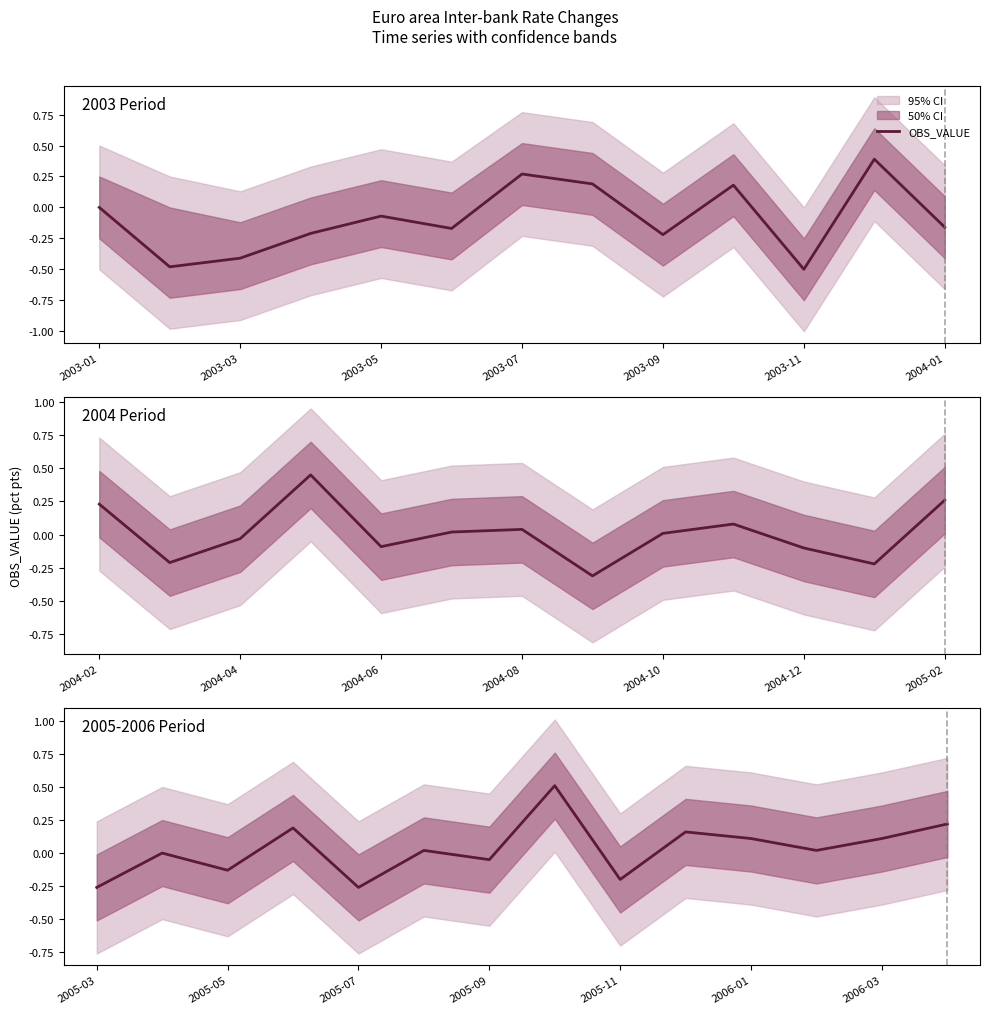

How many points are higher than both their immediate neighbors (excluding endpoints)?

5